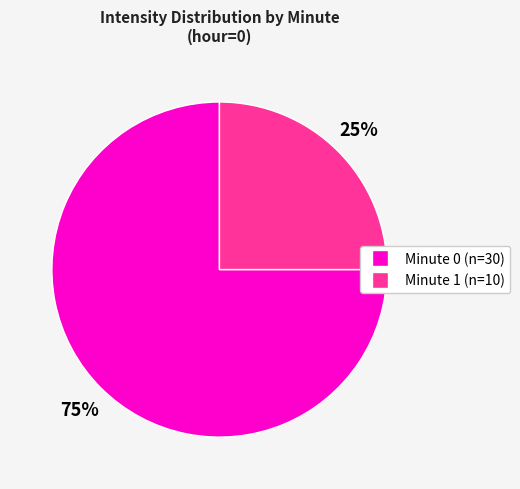

To the nearest percent, what is the average slice percentage?

50%